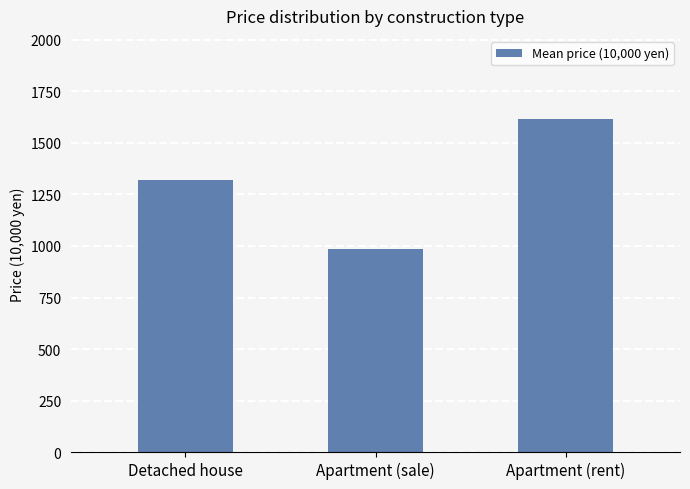

List the labels in order of value, smallest first.

Apartment (sale), Detached house, Apartment (rent)